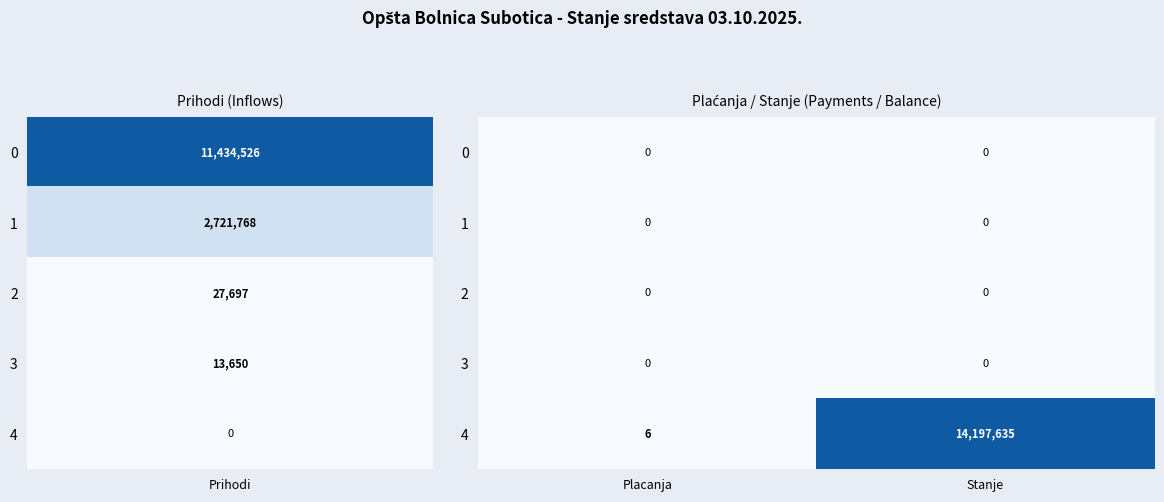

What is the difference between the highest and lowest values at Stanje?

14197635